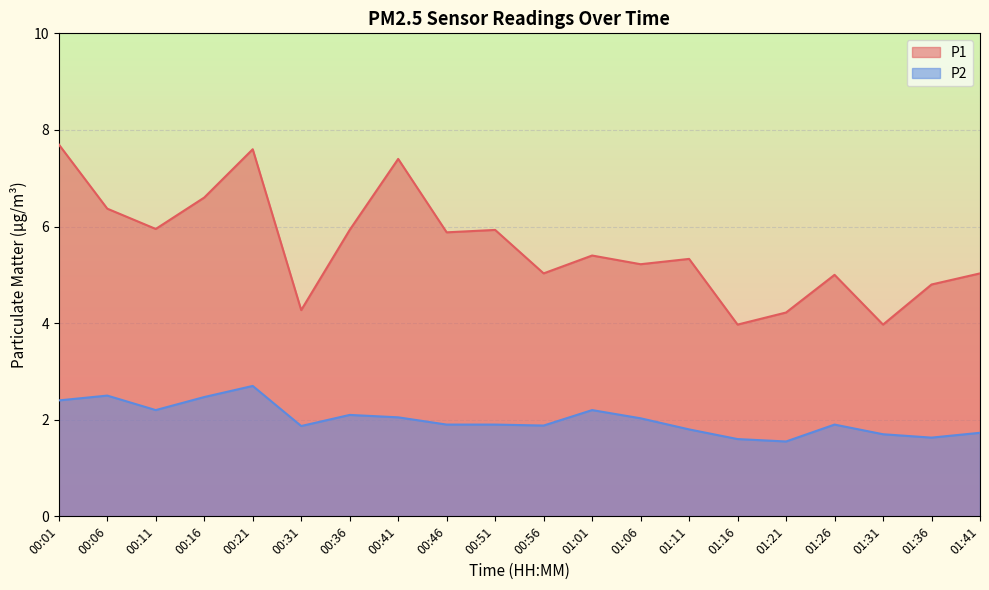

What is the difference between the highest and lowest values at 01:36?

3.2